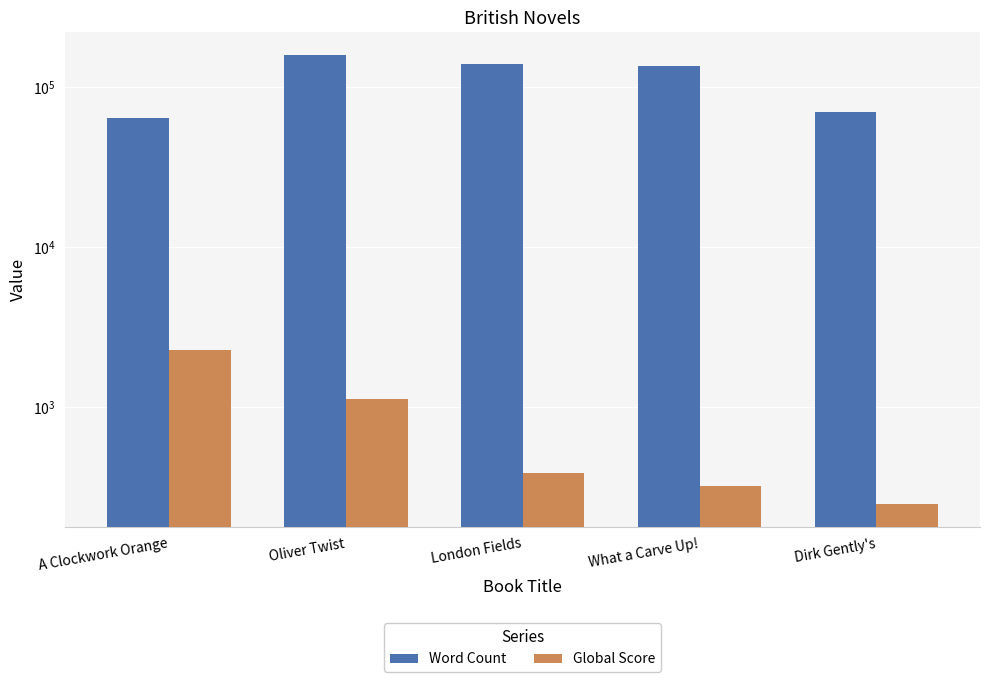

Rank the series by their maximum value, from lowest to highest.

Global Score, Word Count